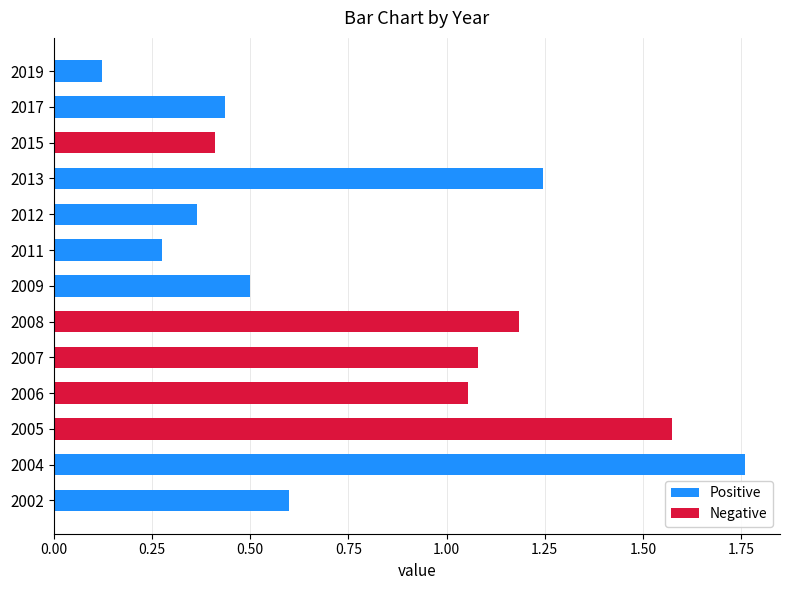

How many data points does each series have?

13